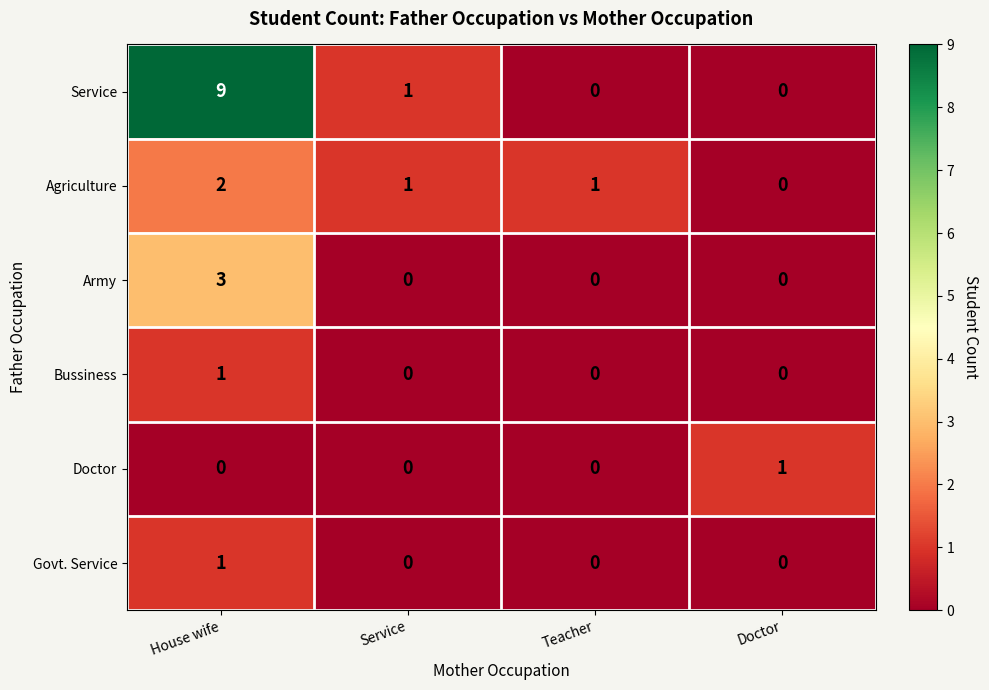

Reading right to left, what are all the values shown in this chart?

Service: Doctor=0	Teacher=0	Service=1	House wife=9
Agriculture: Doctor=0	Teacher=1	Service=1	House wife=2
Army: Doctor=0	Teacher=0	Service=0	House wife=3
Bussiness: Doctor=0	Teacher=0	Service=0	House wife=1
Doctor: Doctor=1	Teacher=0	Service=0	House wife=0
Govt. Service: Doctor=0	Teacher=0	Service=0	House wife=1